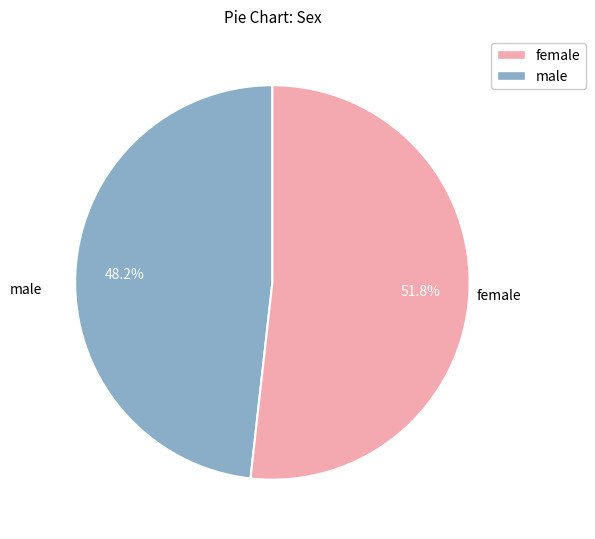

Which category has the biggest portion of the pie?

female